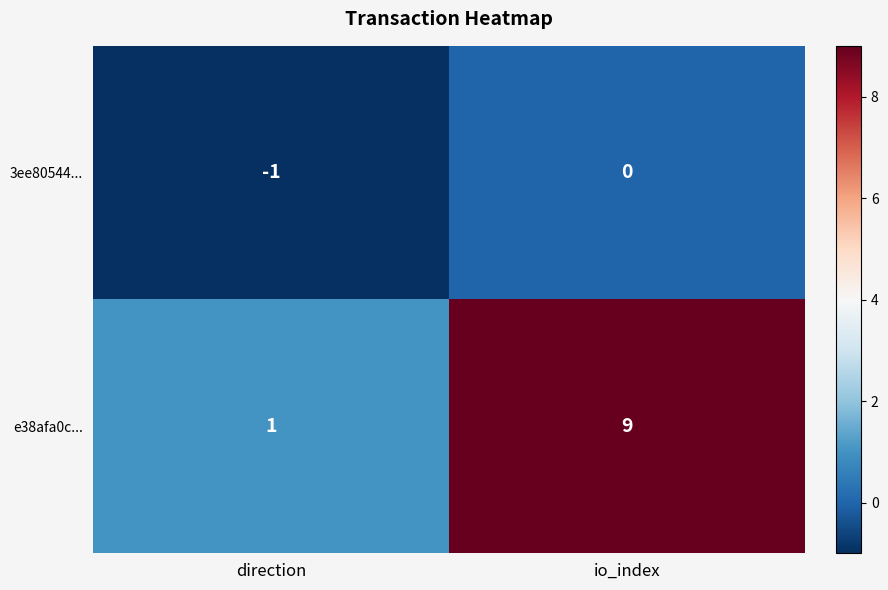

Where is 3ee80544... nearest to the value 0?

io_index